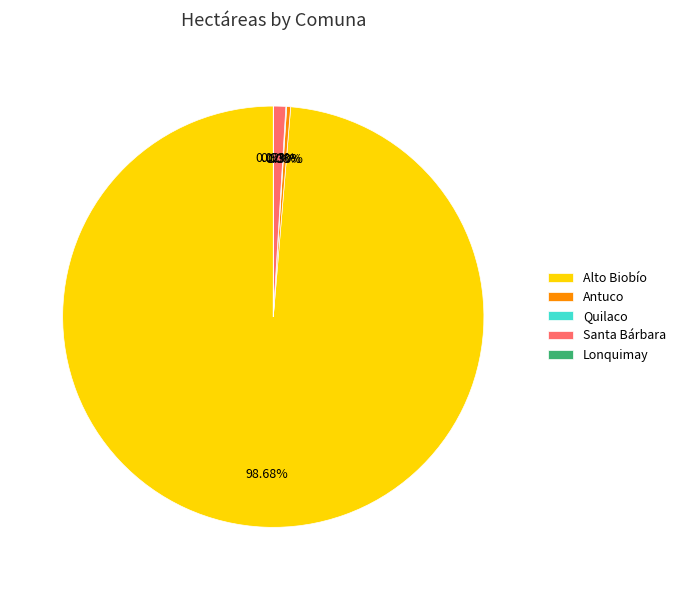

Is there a majority slice in this chart?

Yes